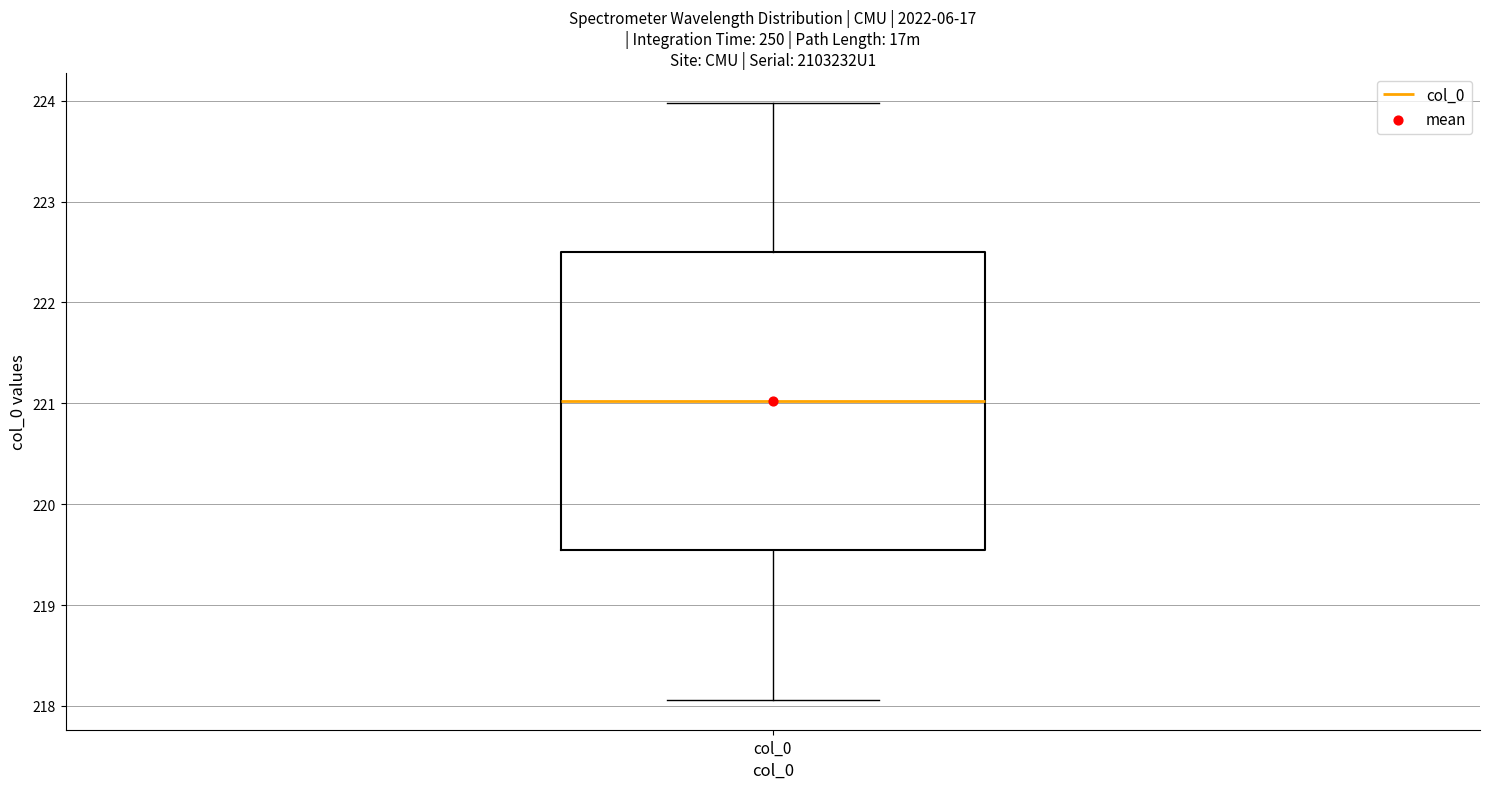

Where is the lower edge of the box for col_0 on the y-axis? The values are not printed on the chart, so give them approximately, as read against the axis.

219.5